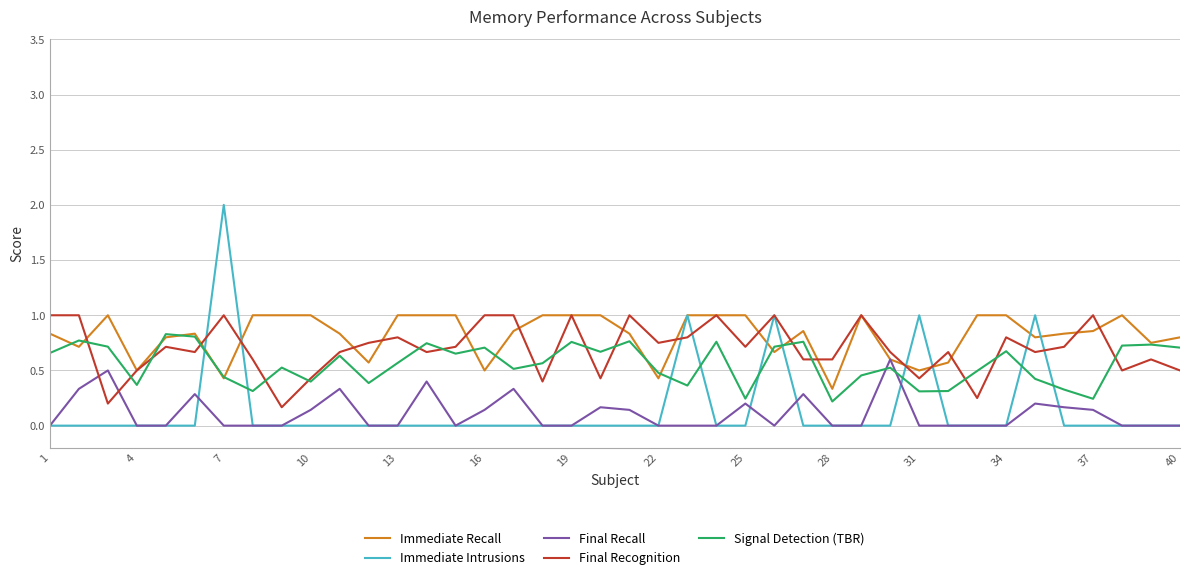

True or false: Final Recognition and Final Recall cross at least once.

True